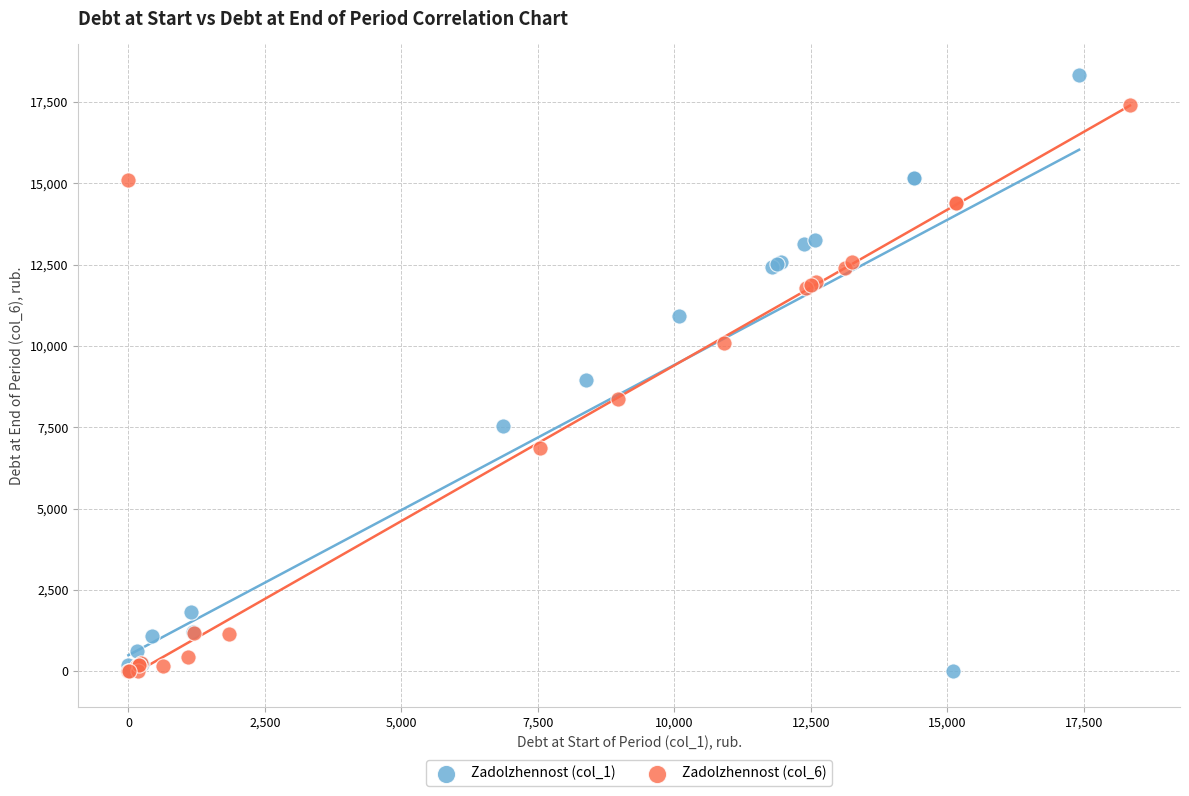

Which series contains the highest Y value?

Zadolzhennost (col_1)